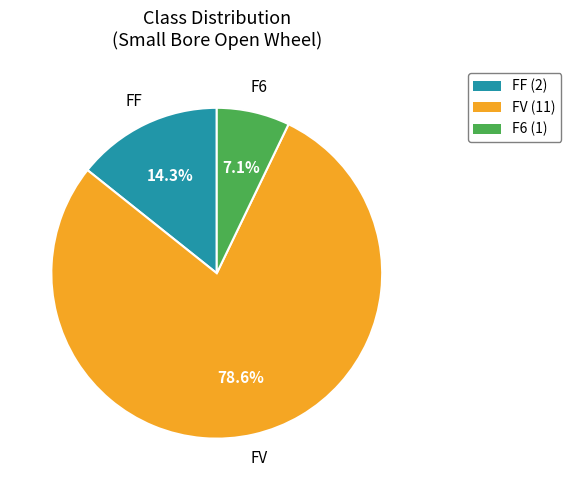

Is FV the majority of the pie?

Yes